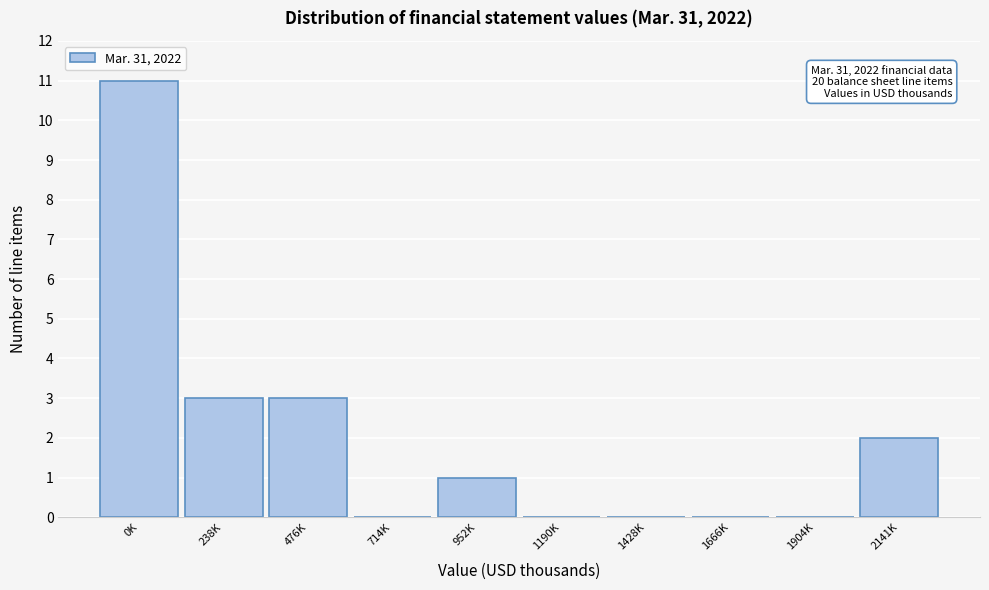

Reading left to right, what are all the values shown in this chart?

0K=11	238K=3	476K=3	714K=0	952K=1	1190K=0	1428K=0	1666K=0	1904K=0	2141K=2